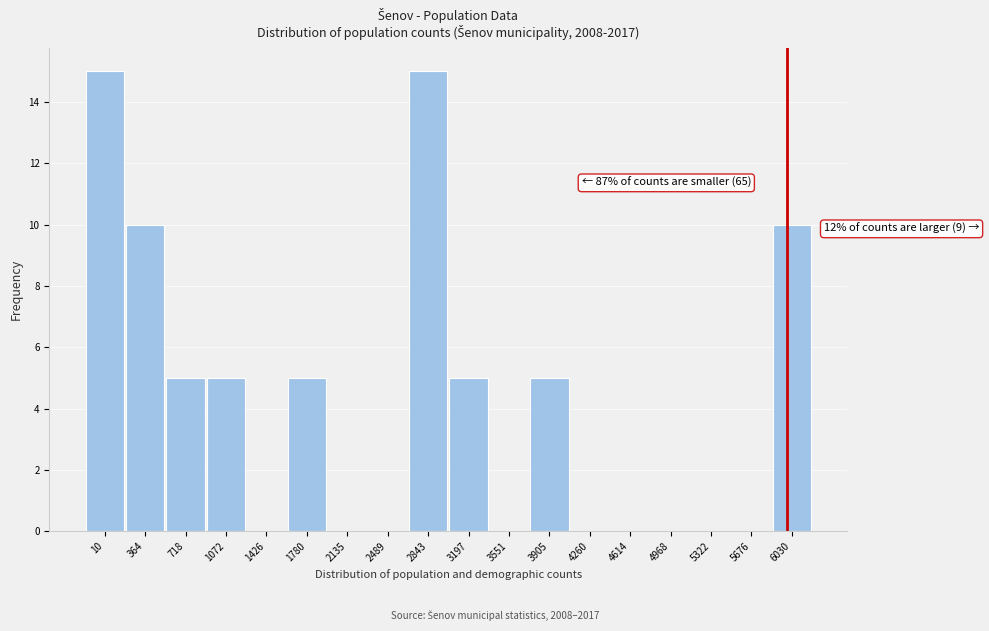

Reading left to right, transcribe all the data shown in this chart.

10=15	364=10	718=5	1072=5	1426=0	1780=5	2135=0	2489=0	2843=15	3197=5	3551=0	3905=5	4260=0	4614=0	4968=0	5322=0	5676=0	6030=10